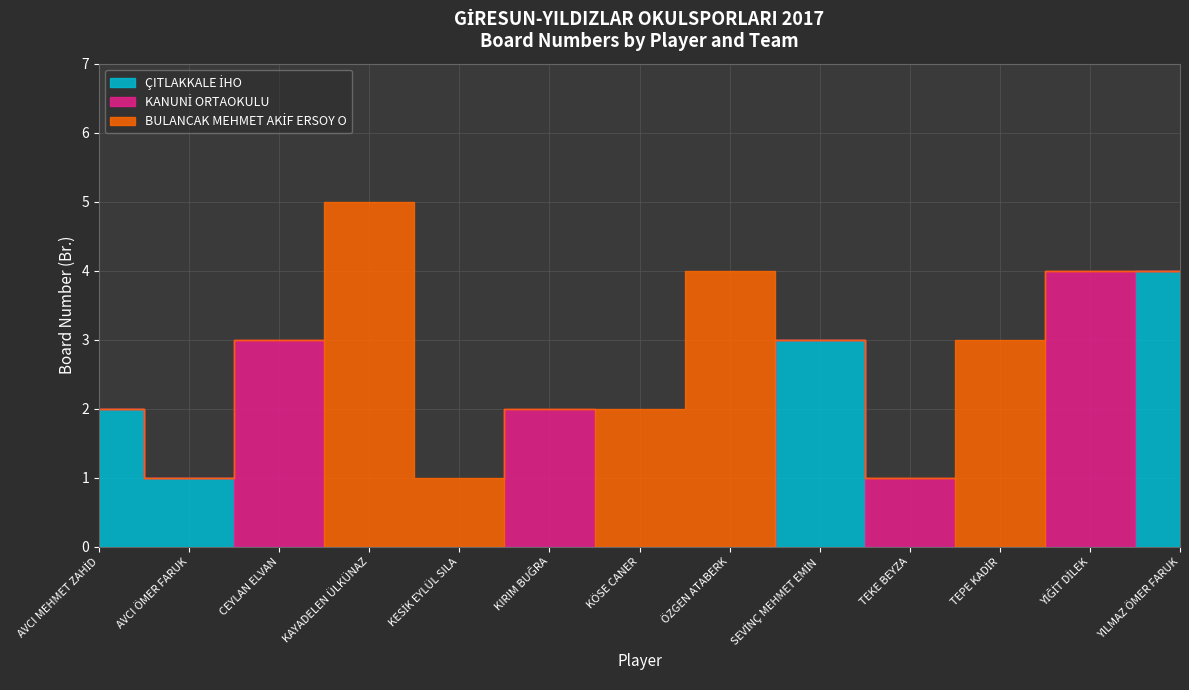

Reading left to right, what are all the values shown in this chart?

ÇITLAKKALE İHO: AVCI MEHMET ZAHİD=2	AVCI ÖMER FARUK=1	CEYLAN ELVAN=0	KAYADELEN ÜLKÜNAZ=0	KESİK EYLÜL SILA=0	KIRIM BUĞRA=0	KÖSE CANER=0	ÖZGEN ATABERK=0	SEVİNÇ MEHMET EMİN=3	TEKE BEYZA=0	TEPE KADİR=0	YİĞİT DİLEK=0	YILMAZ ÖMER FARUK=4
KANUNİ ORTAOKULU: AVCI MEHMET ZAHİD=0	AVCI ÖMER FARUK=0	CEYLAN ELVAN=3	KAYADELEN ÜLKÜNAZ=0	KESİK EYLÜL SILA=0	KIRIM BUĞRA=2	KÖSE CANER=0	ÖZGEN ATABERK=0	SEVİNÇ MEHMET EMİN=0	TEKE BEYZA=1	TEPE KADİR=0	YİĞİT DİLEK=4	YILMAZ ÖMER FARUK=0
BULANCAK MEHMET AKİF ERSOY O: AVCI MEHMET ZAHİD=0	AVCI ÖMER FARUK=0	CEYLAN ELVAN=0	KAYADELEN ÜLKÜNAZ=5	KESİK EYLÜL SILA=1	KIRIM BUĞRA=0	KÖSE CANER=2	ÖZGEN ATABERK=4	SEVİNÇ MEHMET EMİN=0	TEKE BEYZA=0	TEPE KADİR=3	YİĞİT DİLEK=0	YILMAZ ÖMER FARUK=0